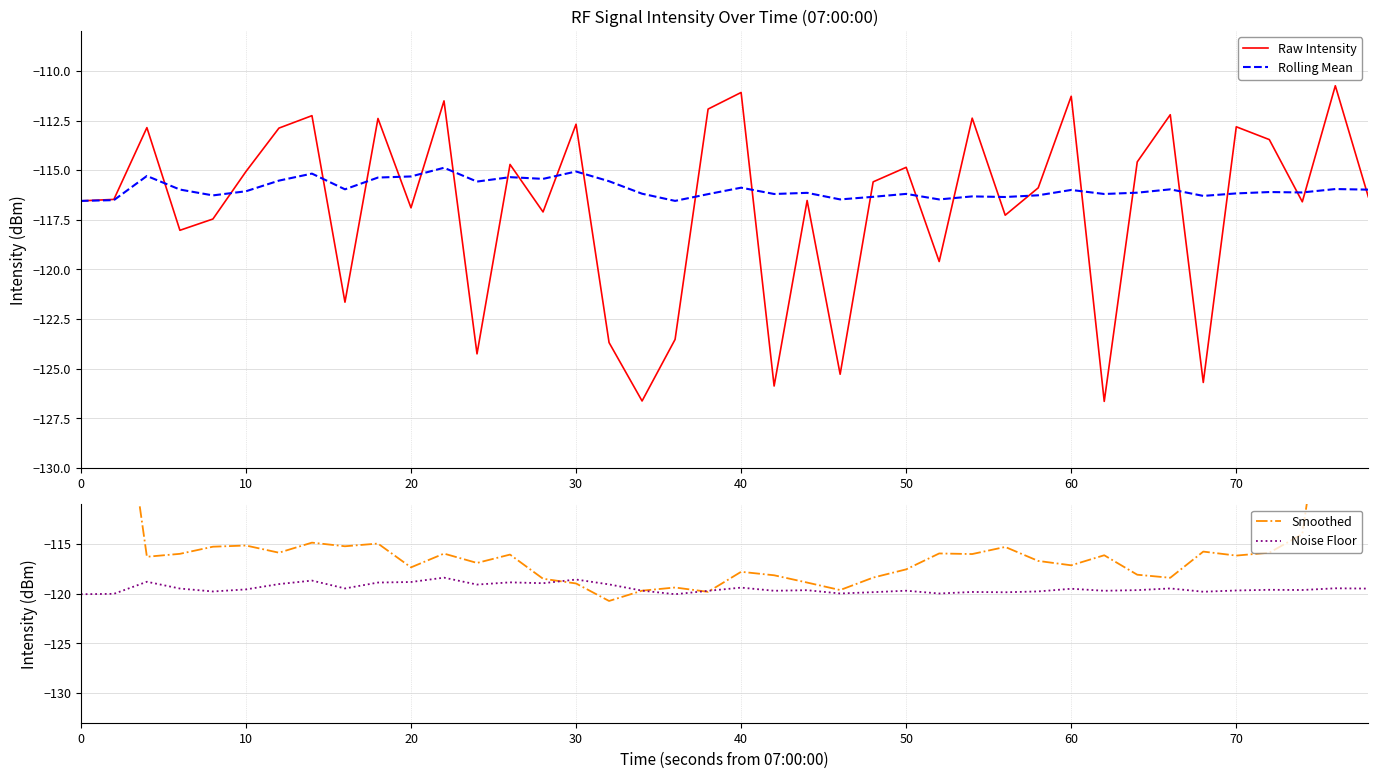

Reading left to right, extract all data points from this chart.

Raw Intensity: -116.5	-116.5	-112.9	-118.0	-117.5	-115.1	-112.9	-112.3	-121.7	-112.4	-116.9	-111.5	-124.3	-114.7	-117.1	-112.7	-123.7	-126.6	-123.5	-111.9	-111.1	-125.9	-116.5	-125.3	-115.6	-114.9	-119.6	-112.4	-117.3	-115.9	-111.3	-126.7	-114.6	-112.2	-125.7	-112.8	-113.5	-116.6	-110.7	-116.3
Rolling Mean: -116.5	-116.5	-115.3	-116.0	-116.3	-116.1	-115.5	-115.2	-116.0	-115.4	-115.3	-114.9	-115.6	-115.4	-115.4	-115.1	-115.6	-116.2	-116.5	-116.2	-115.9	-116.2	-116.1	-116.5	-116.3	-116.2	-116.5	-116.3	-116.4	-116.3	-116.0	-116.2	-116.1	-116.0	-116.3	-116.2	-116.1	-116.1	-116.0	-116.0
Smoothed: -69.2	-92.8	-116.3	-116.0	-115.3	-115.1	-115.9	-114.9	-115.2	-114.9	-117.3	-116.0	-116.9	-116.1	-118.5	-119.0	-120.7	-119.7	-119.4	-119.8	-117.8	-118.1	-118.9	-119.6	-118.4	-117.5	-115.9	-116.0	-115.3	-116.7	-117.1	-116.1	-118.1	-118.4	-115.8	-116.2	-115.9	-114.0	-91.4	-68.7
Noise Floor: -120.0	-120.0	-118.8	-119.5	-119.8	-119.6	-119.0	-118.7	-119.5	-118.9	-118.8	-118.4	-119.1	-118.9	-118.9	-118.6	-119.1	-119.7	-120.0	-119.7	-119.4	-119.7	-119.6	-120.0	-119.8	-119.7	-120.0	-119.8	-119.9	-119.8	-119.5	-119.7	-119.6	-119.5	-119.8	-119.7	-119.6	-119.6	-119.5	-119.5